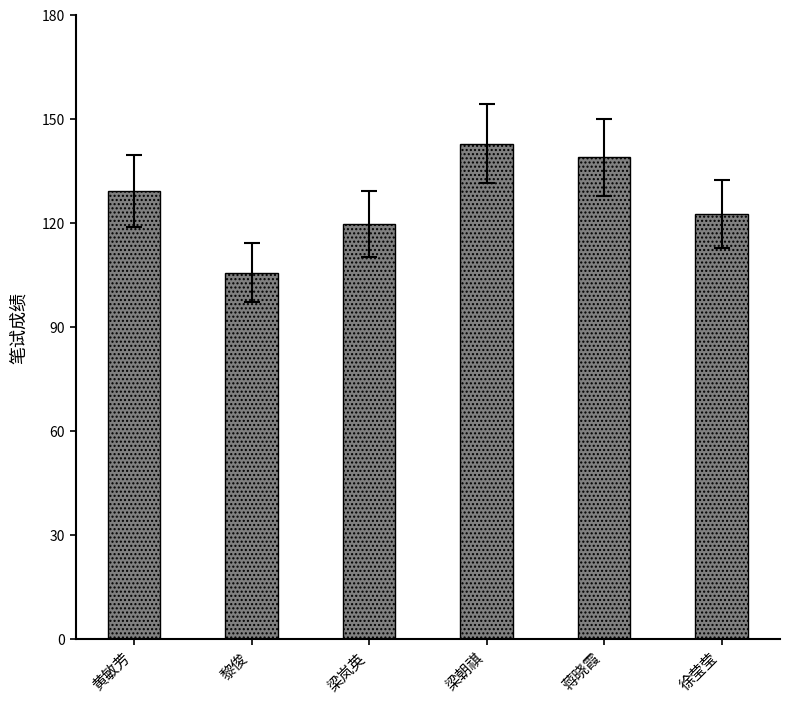

At which label is the value closest to 124?

徐莹莹